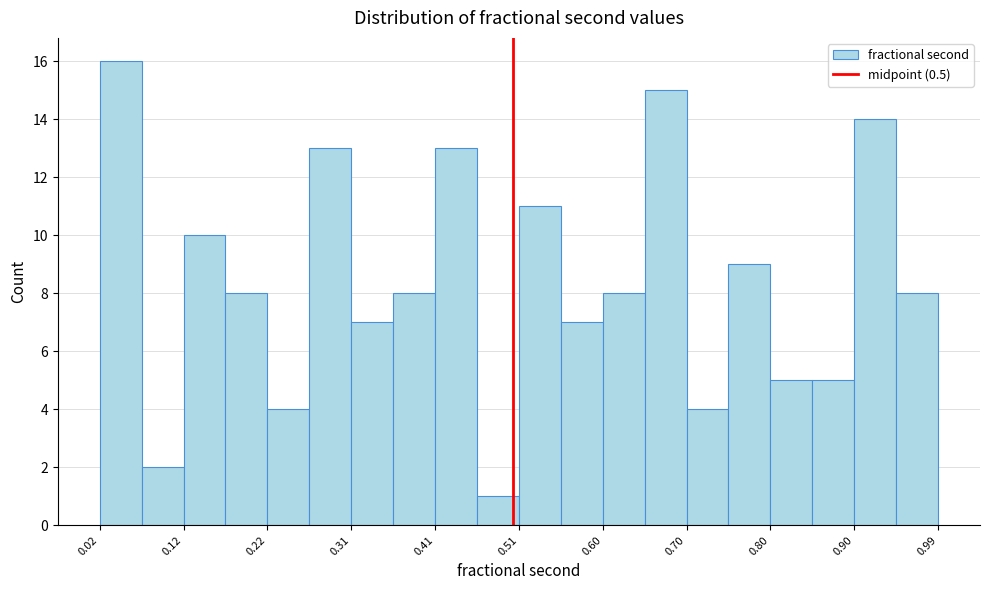

Over which range of the x-axis is the bar tallest?

0.02 to 0.07